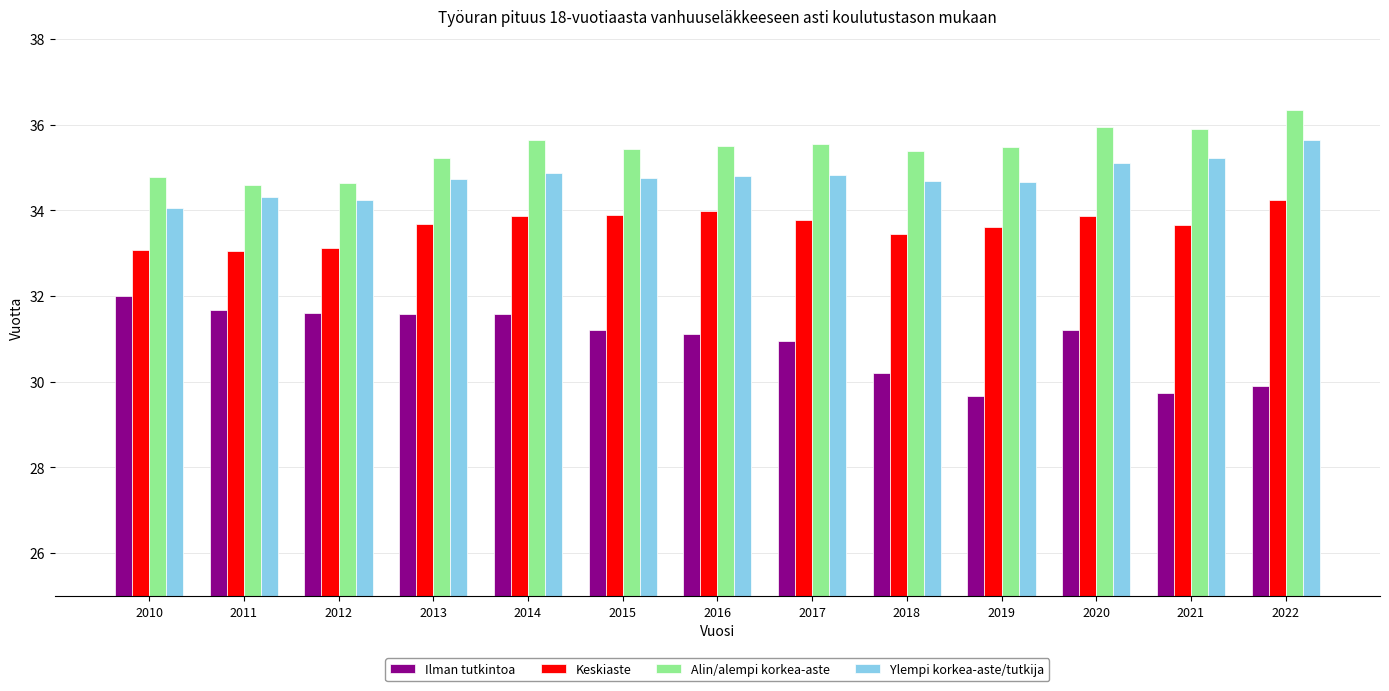

Which category has the highest value across all series?

2022